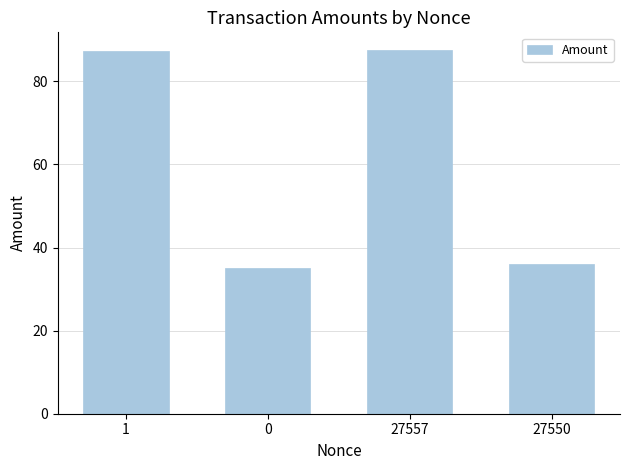

Reading left to right, what are all the values shown in this chart?

1=87.4	0=35.0	27557=87.4	27550=36.0